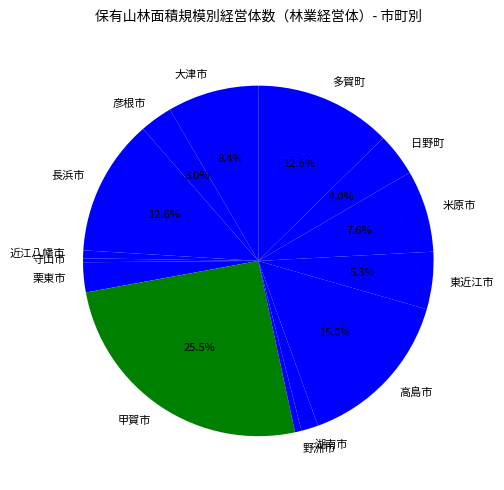

The 多賀町 slice represents 5% of the pie. True or false?

False